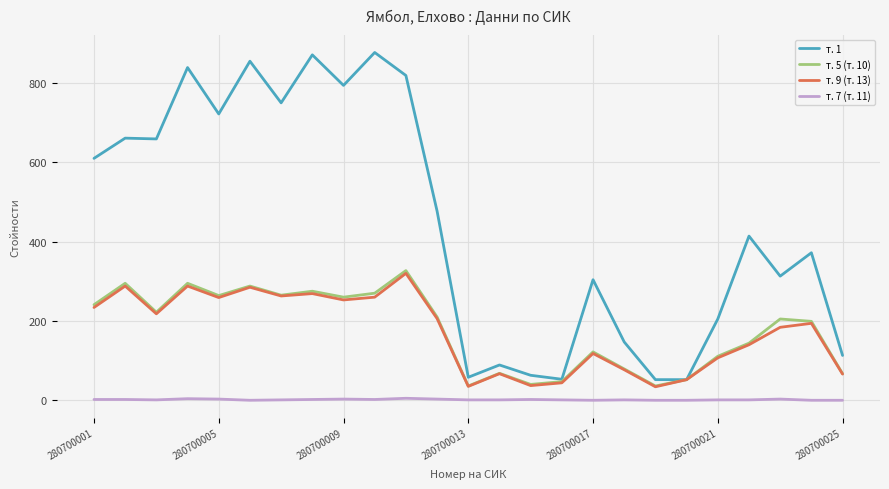

What is the difference between the second highest and minimum values in the т. 1 series?

819